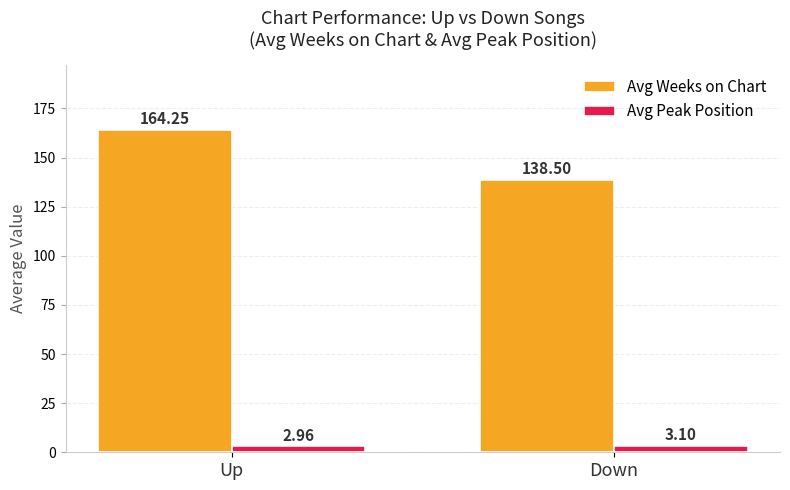

What is the label of the 2nd bar from the right?

Up